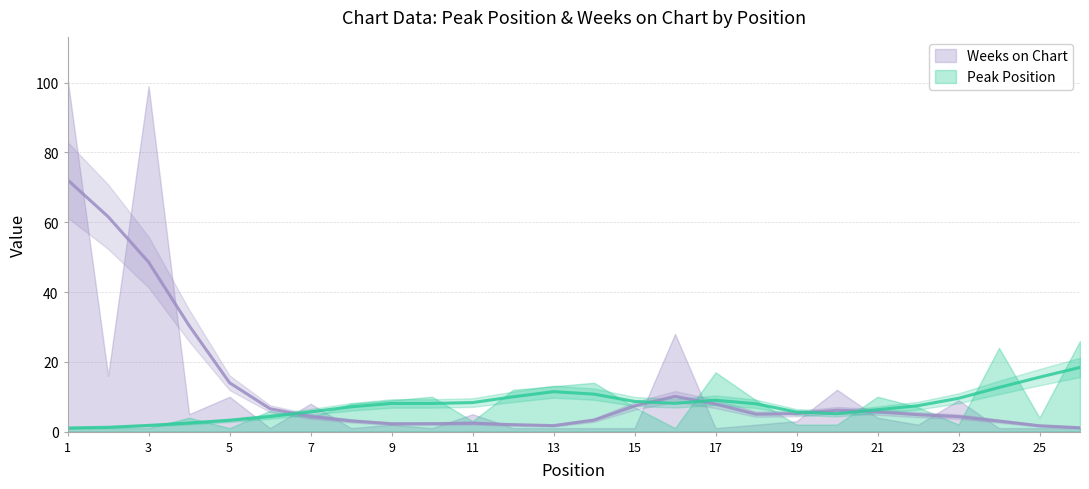

What are all the series names shown in the legend?

Peak Position, Weeks on Chart